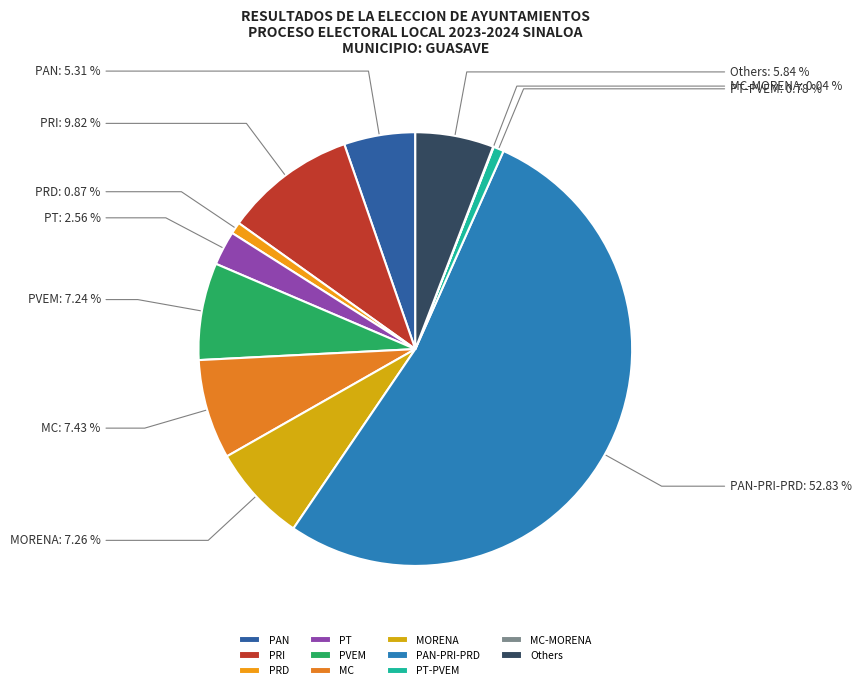

Between MC and PRD, which is larger?

MC